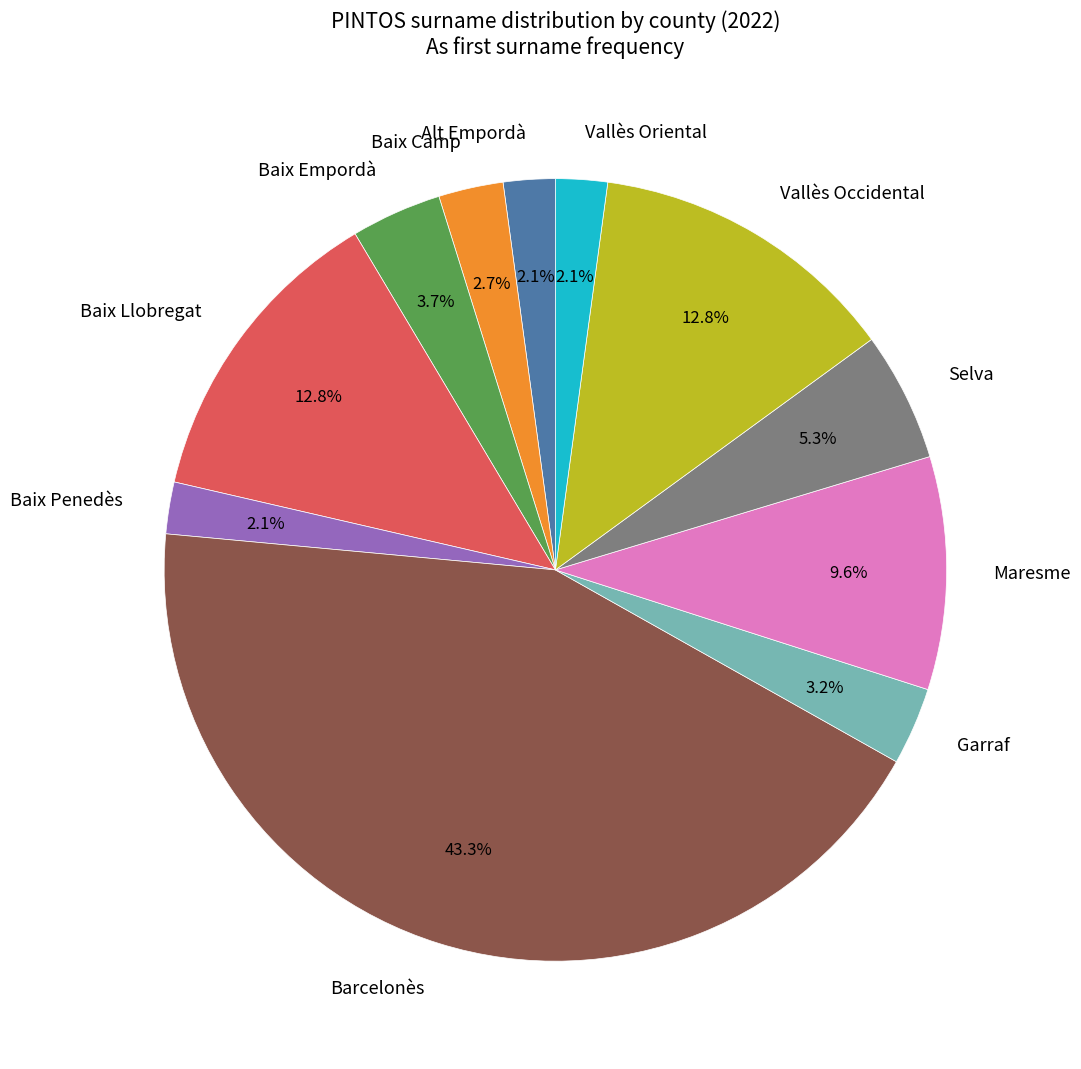

Combined, do Baix Empordà and Baix Penedès account for over 50%?

No